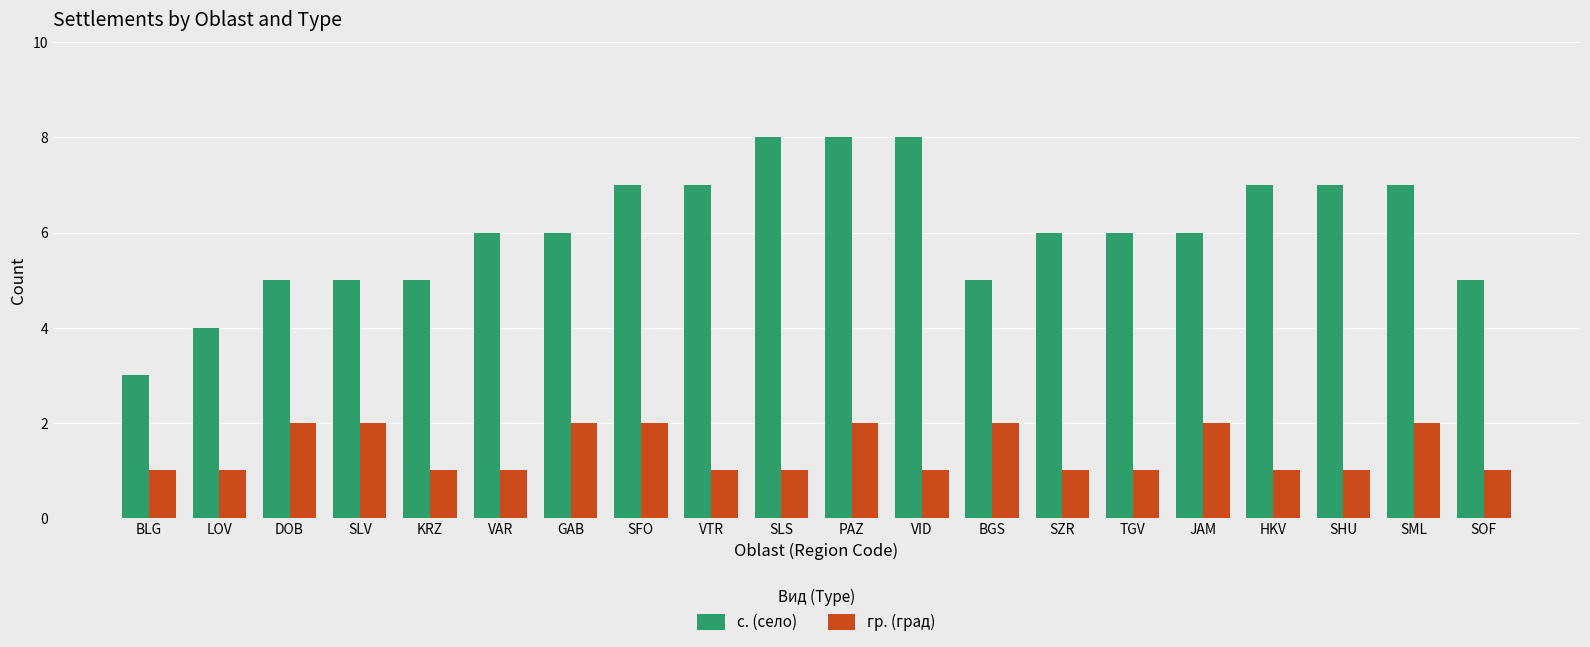

How many data points does each series have?

20